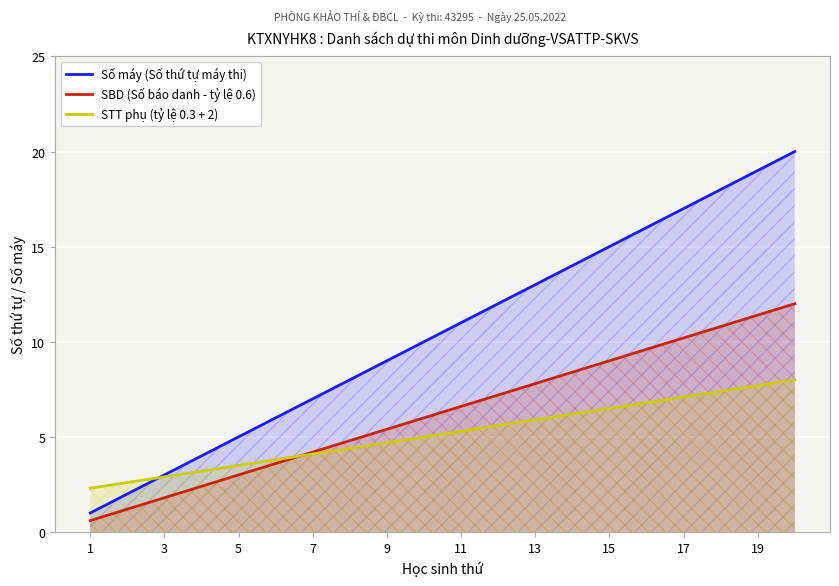

Which category has the lowest value across all series?

1